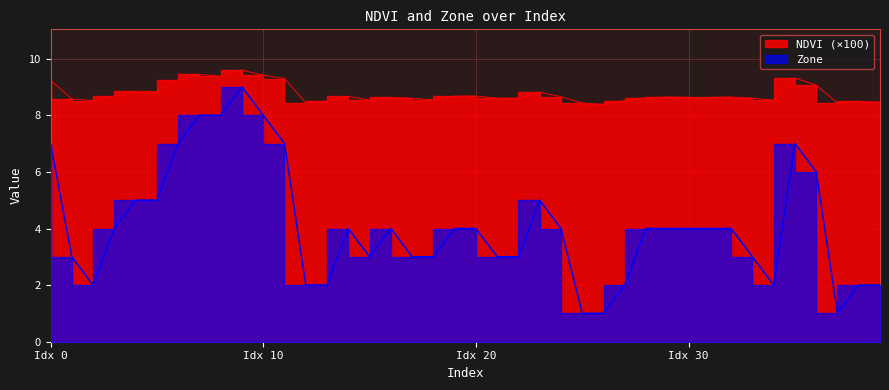

True or false: NDVI and Zone intersect in this chart.

False